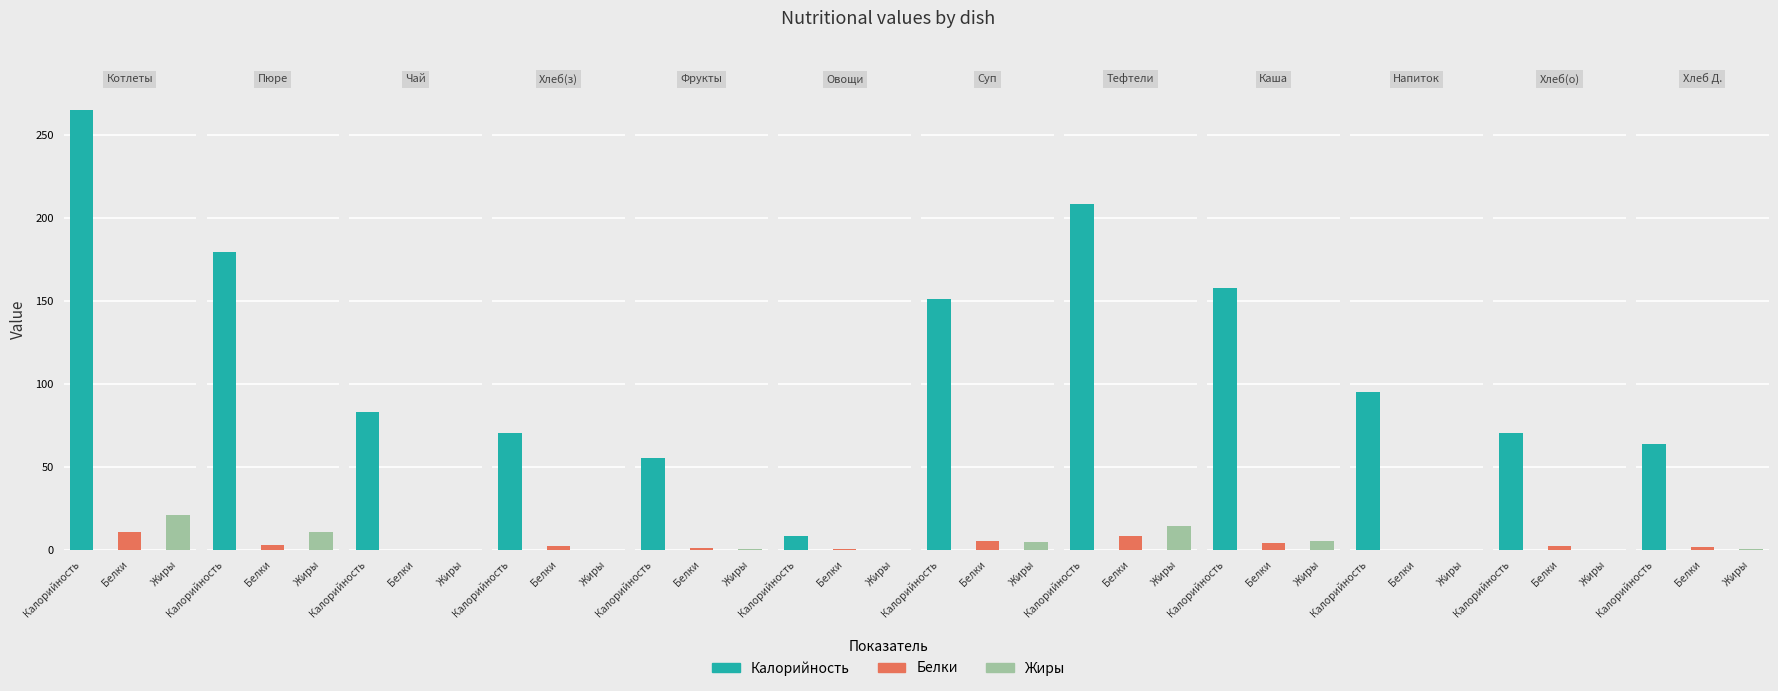

What is the sum of the Калорийность values at Каша пшенная вязкая and Хлеб Дарницкий?

221.4